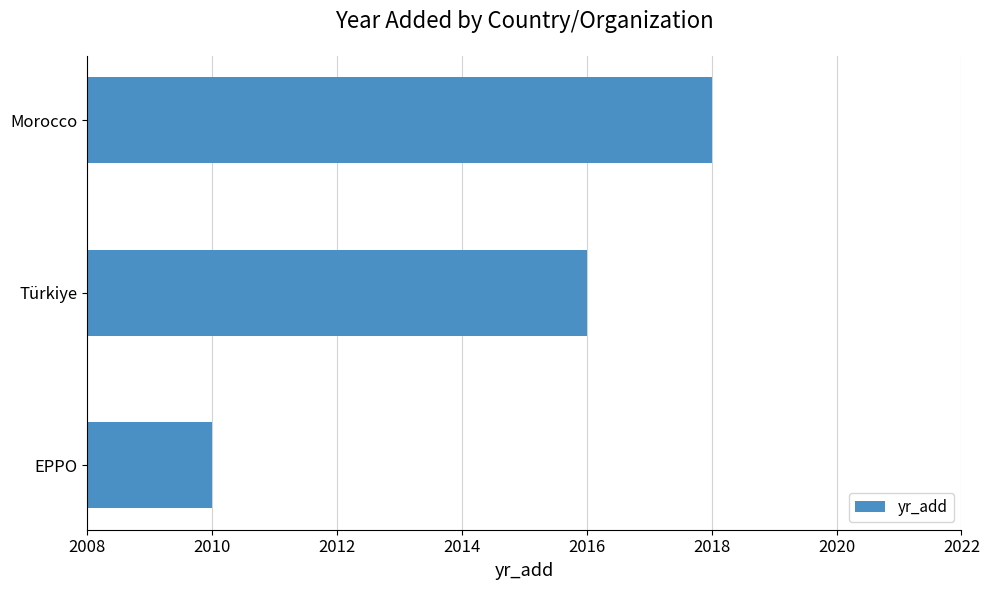

Which has a higher value, EPPO or Türkiye?

Türkiye